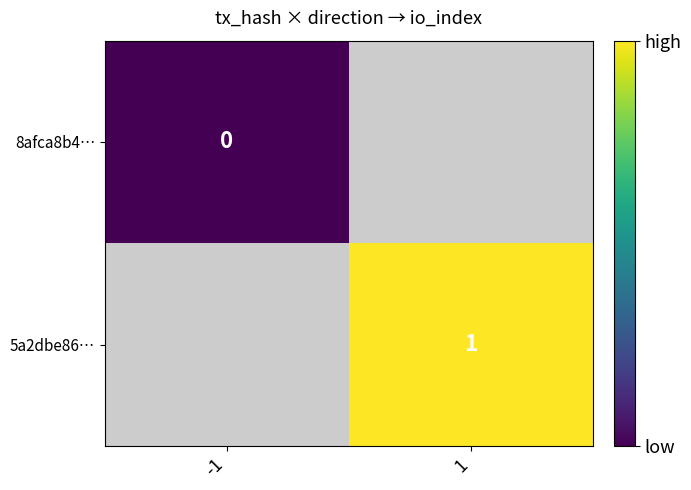

At which category does the chart reach its peak across all series?

1